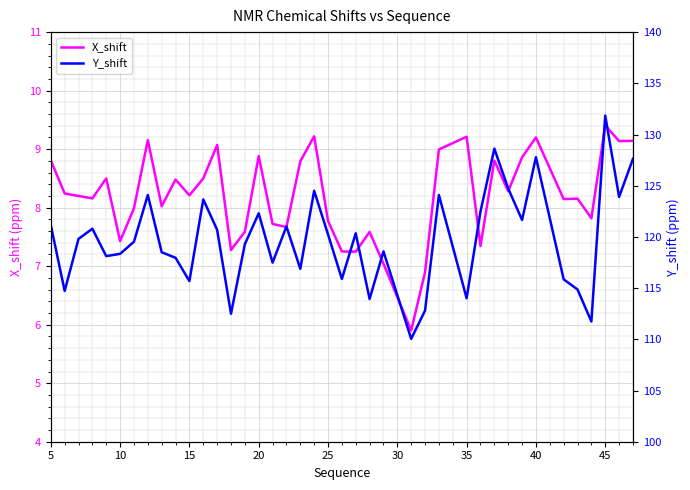

True or false: X_shift and Y_shift cross at least once.

False